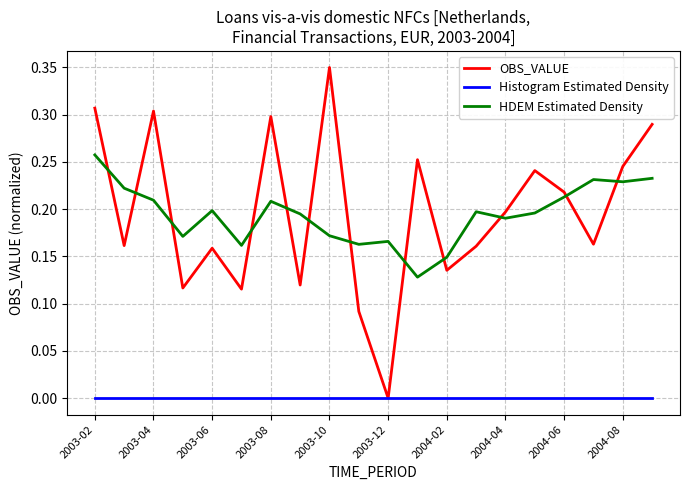

Is this an area chart (filled region under the line)?

No